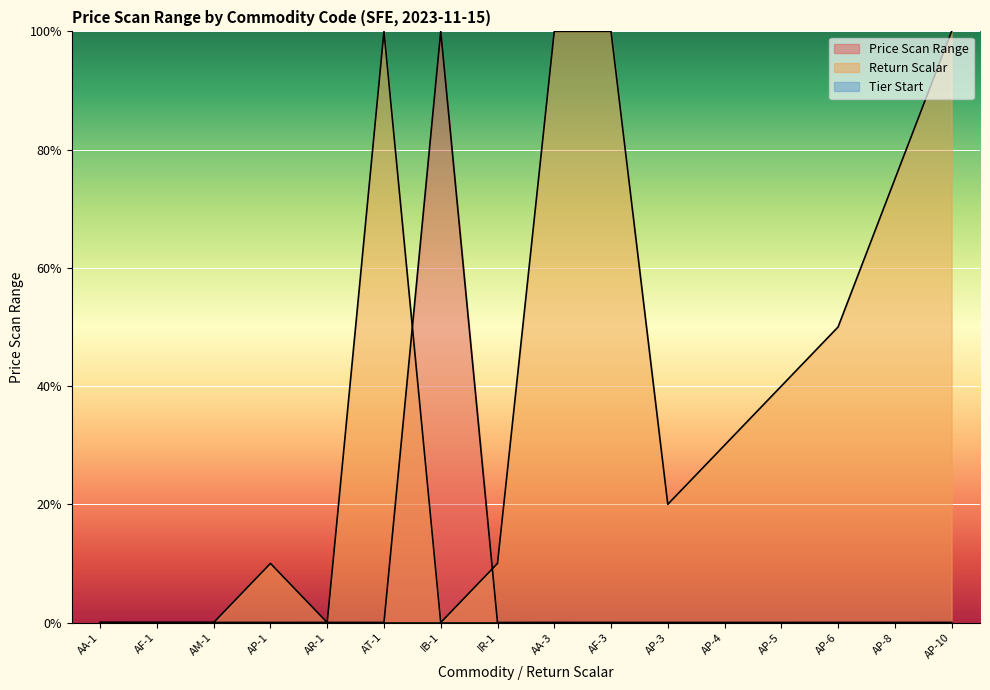

Between AT-1 and AP-5, which is larger?

AP-5